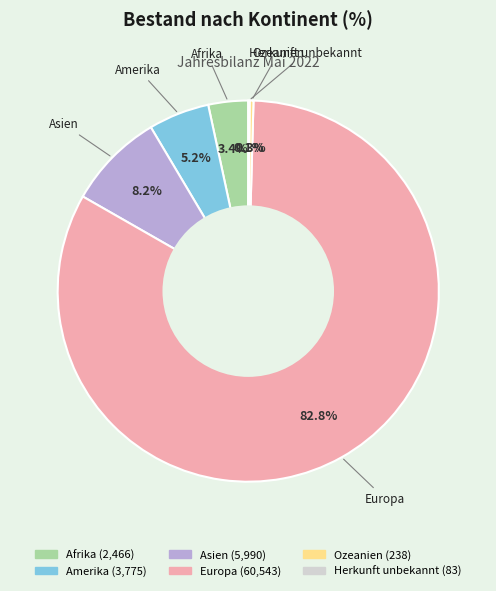

What percentage is the Afrika slice, to the nearest percent?

3%